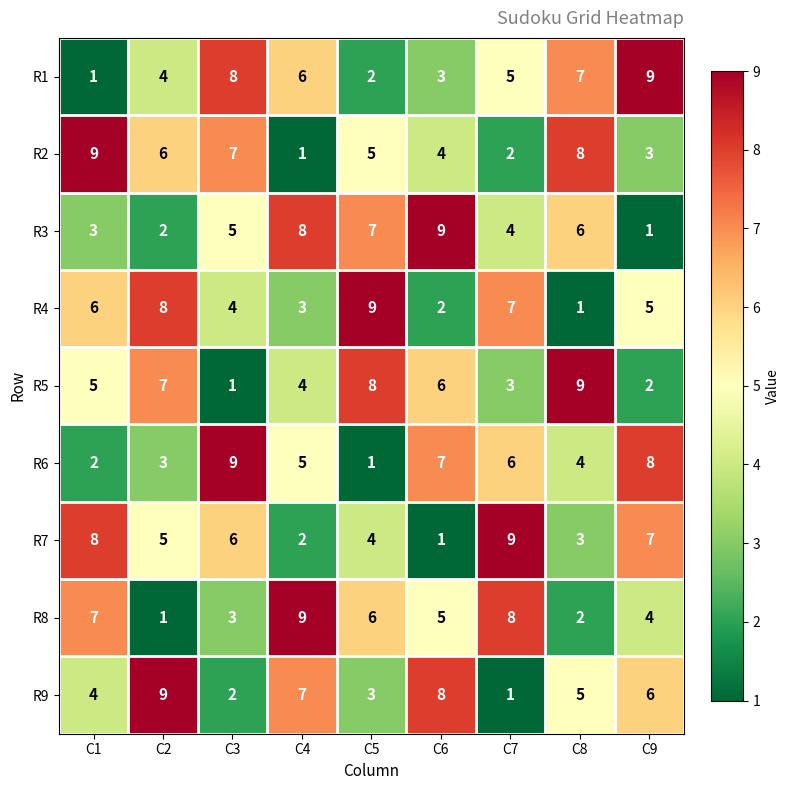

How many data points in R6 are less than 5?

4